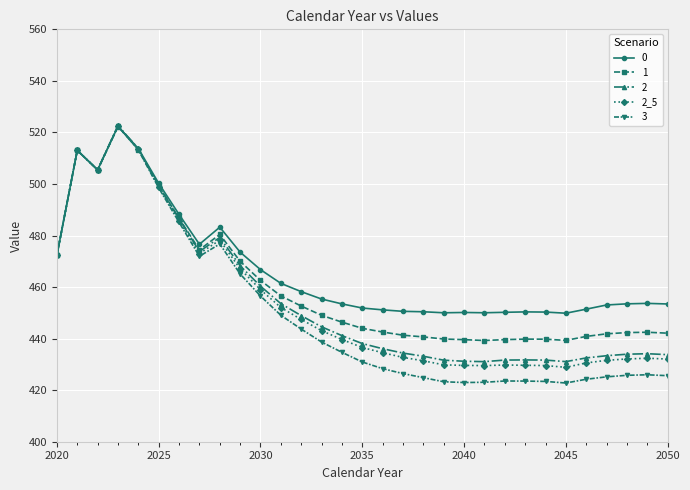

True or false: 3 has more than 2 points higher than both neighbors.

True